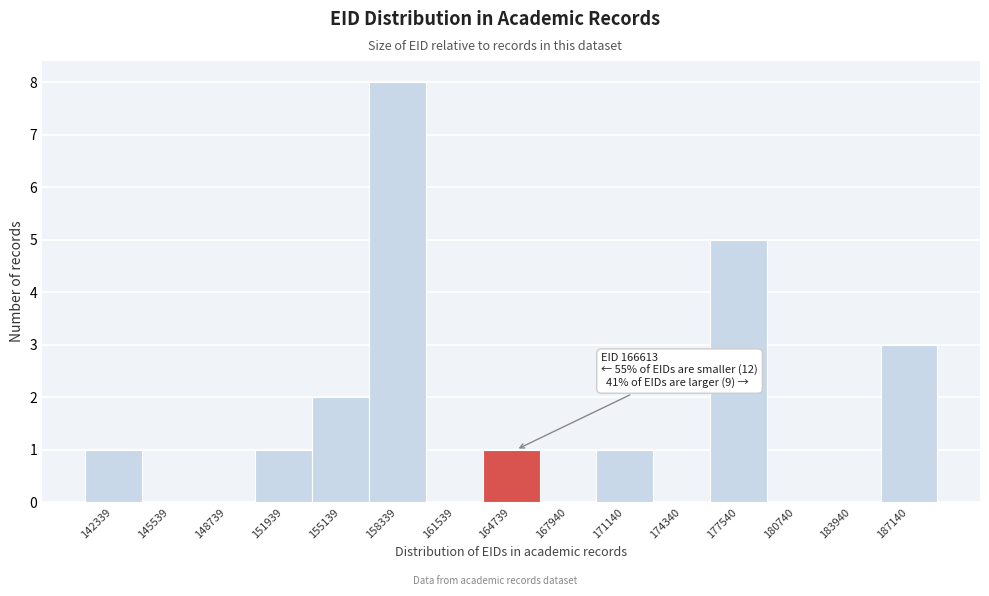

Reading right to left, transcribe all the data shown in this chart.

187140=3	183940=0	180740=0	177540=5	174340=0	171140=1	167940=0	164739=1	161539=0	158339=8	155139=2	151939=1	148739=0	145539=0	142339=1